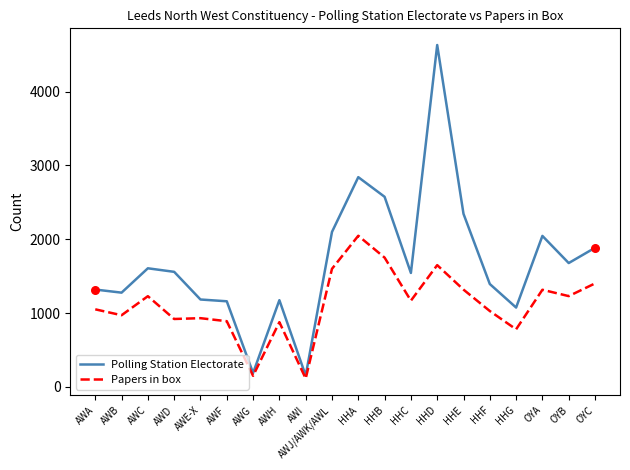

At which category is the sum across all series the highest?

HHD